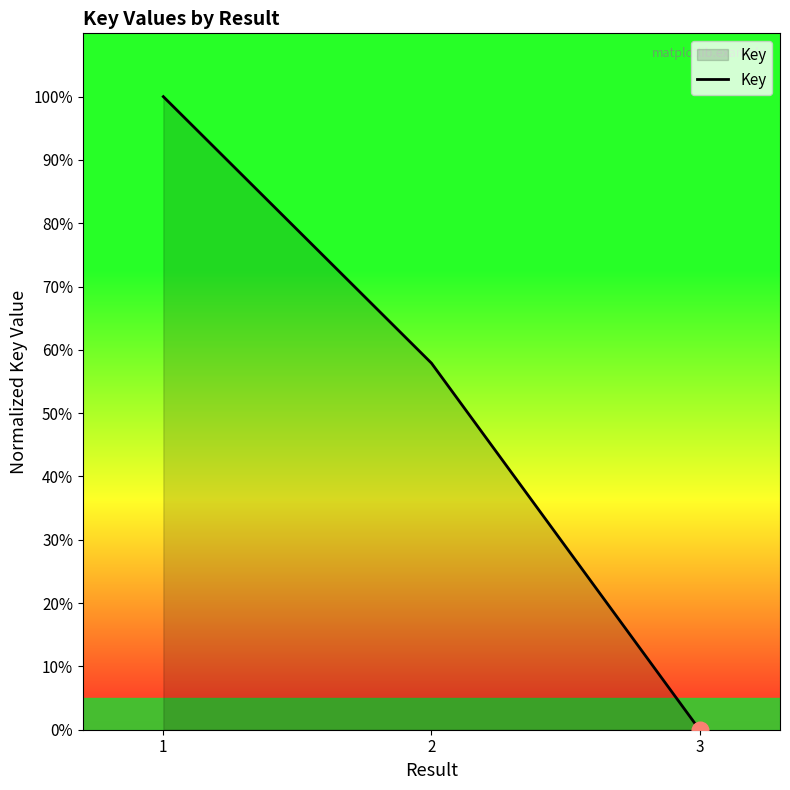

What is the sum of the values at 1 and 2?

157.9